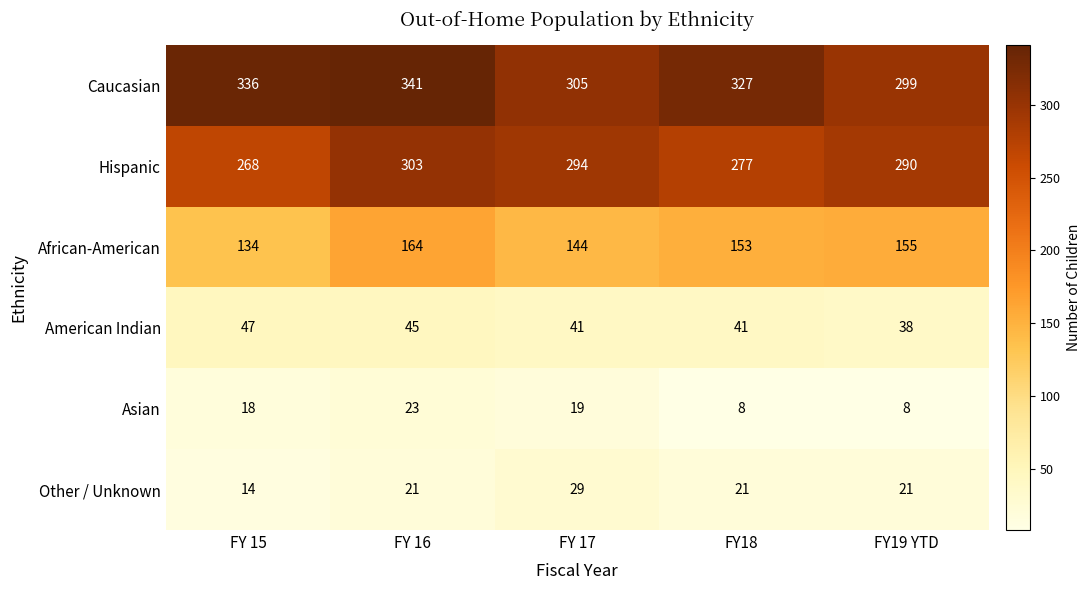

Which label corresponds to the largest value in the chart?

FY 16